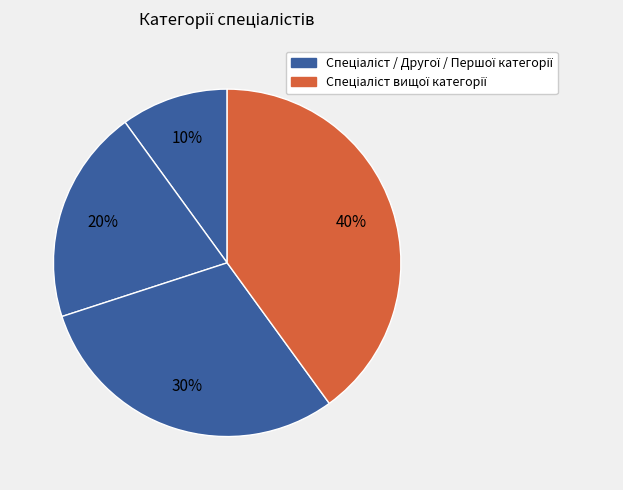

Which slice is the largest?

Спеціаліст вищої категорії